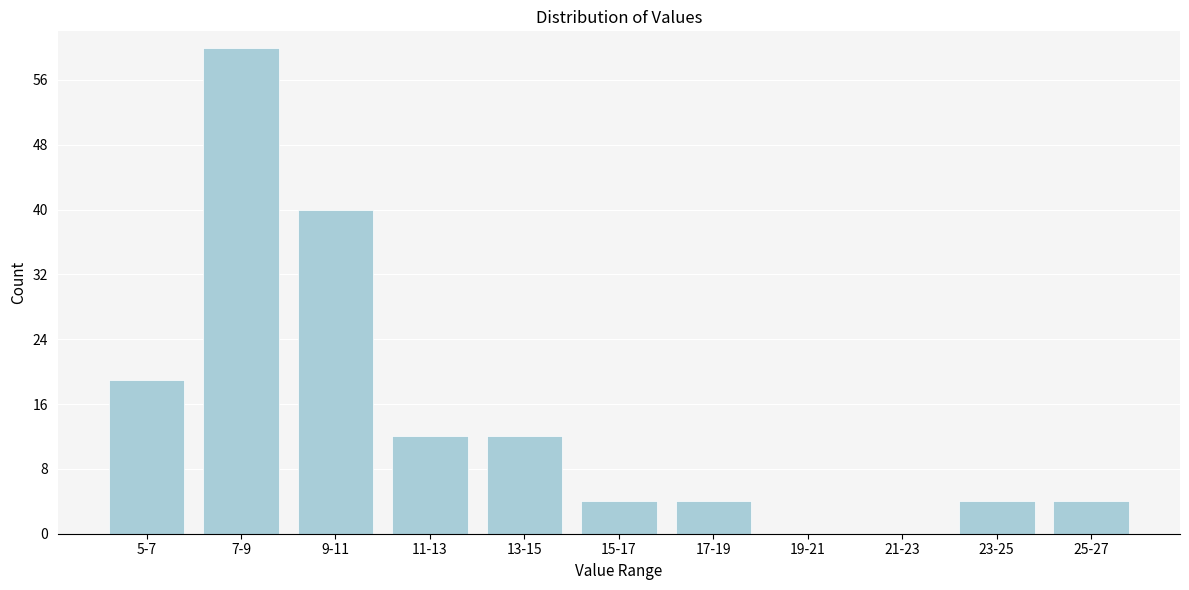

Reading right to left, list all the values displayed in this chart.

25-27=4	23-25=4	21-23=0	19-21=0	17-19=4	15-17=4	13-15=12	11-13=12	9-11=40	7-9=60	5-7=19